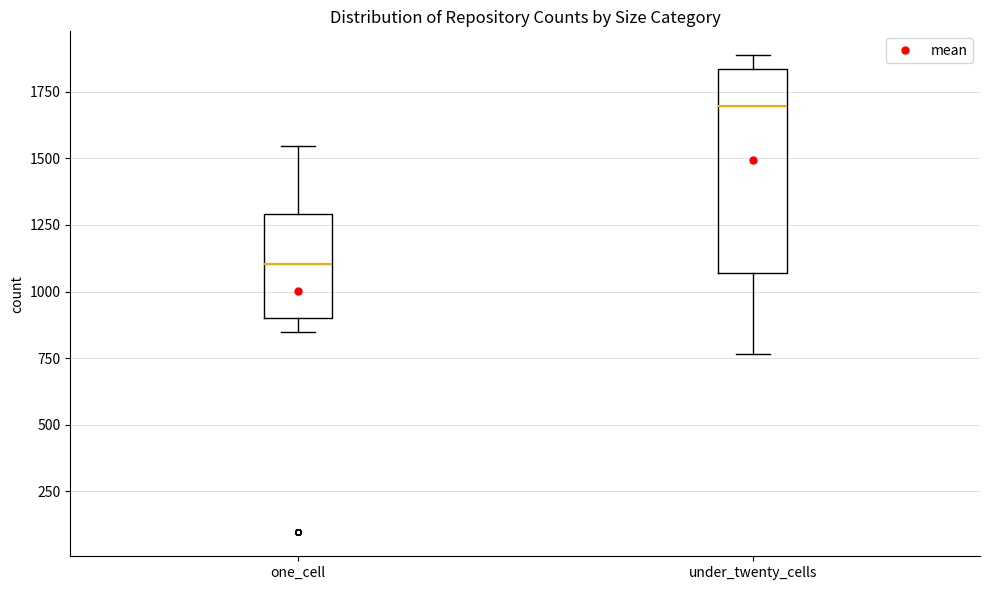

Which box is the tallest, from its lower edge to its upper edge?

under_twenty_cells